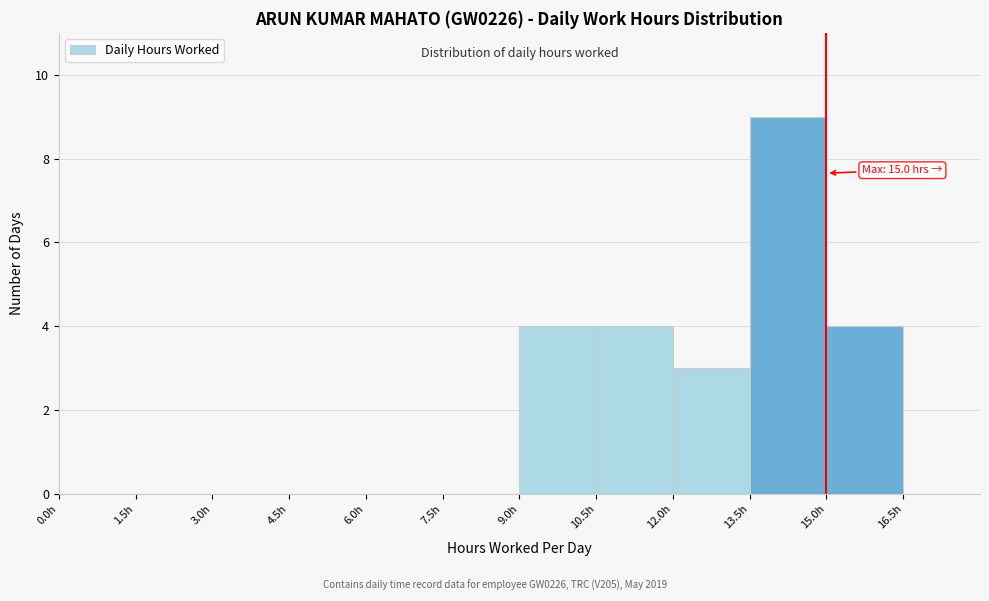

Over which range of the x-axis is the bar tallest?

13.5 to 15.0